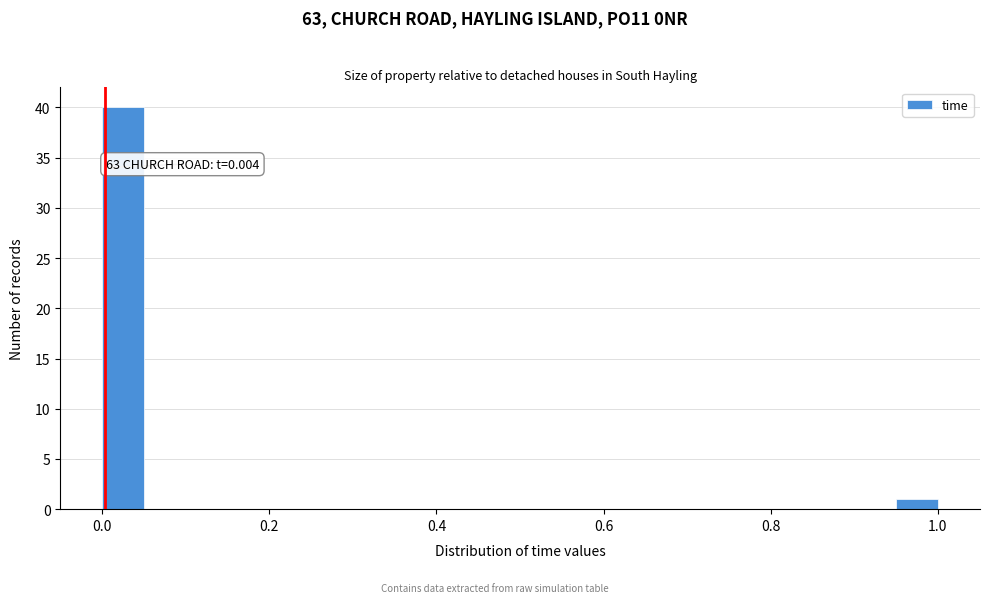

Read against the x-axis, roughly where is the centre of the tallest bar?

0.02